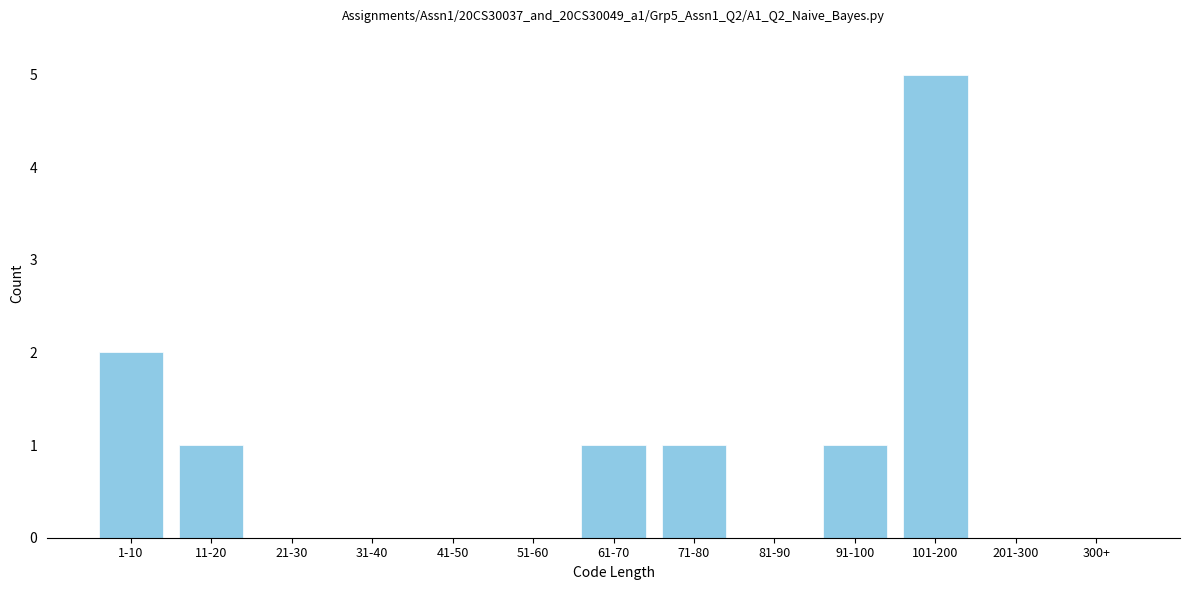

Reading left to right, list all the values displayed in this chart.

1-10=2	11-20=1	21-30=0	31-40=0	41-50=0	51-60=0	61-70=1	71-80=1	81-90=0	91-100=1	101-200=5	201-300=0	300+=0